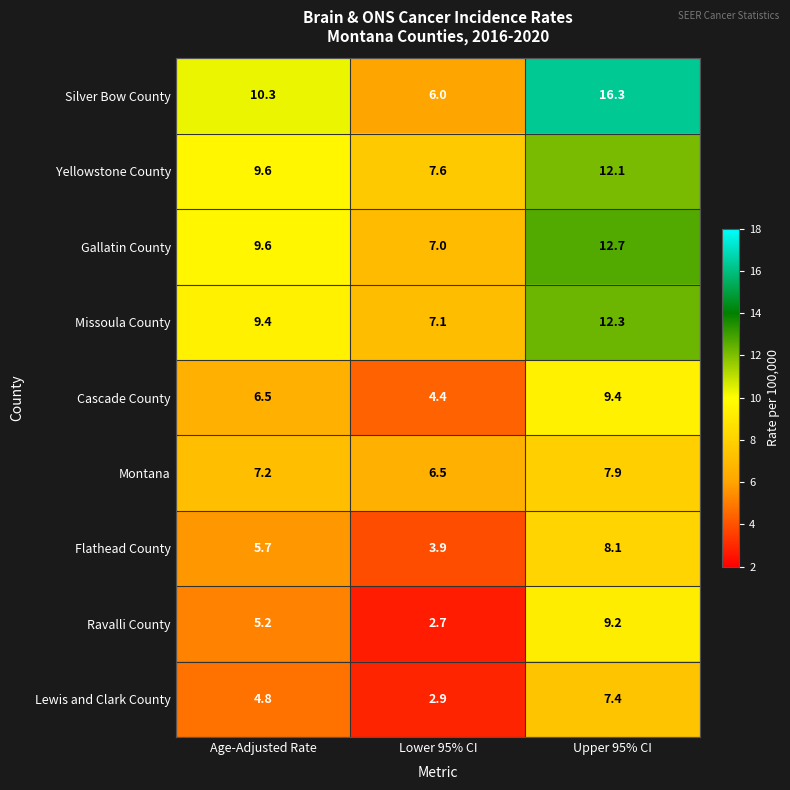

Rank the series by their maximum value, from lowest to highest.

Lewis and Clark County, Montana, Flathead County, Ravalli County, Cascade County, Yellowstone County, Missoula County, Gallatin County, Silver Bow County